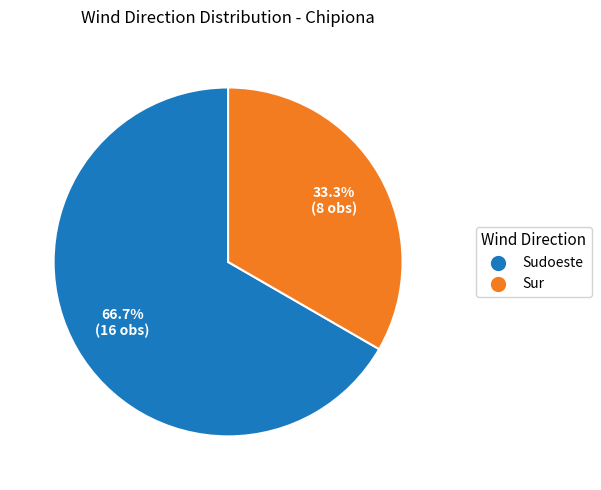

Which has a higher value, Sur or Sudoeste?

Sudoeste